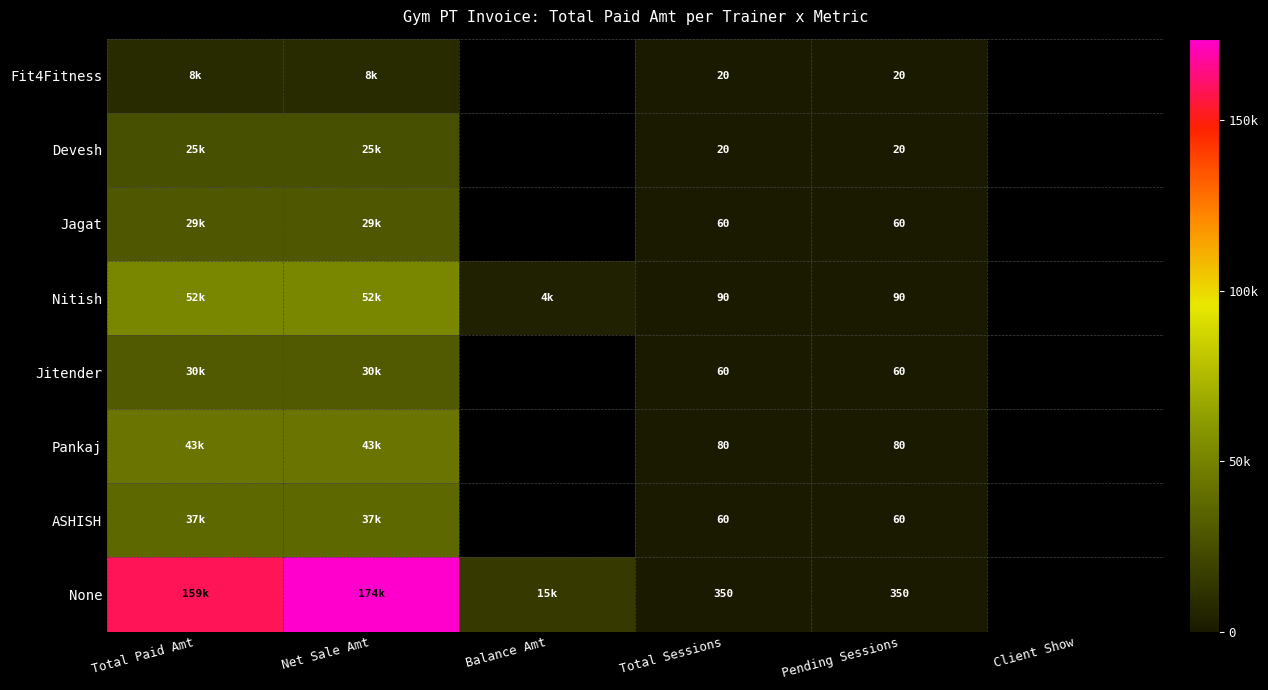

What is the difference between the highest and lowest values at Pending Sessions?

330